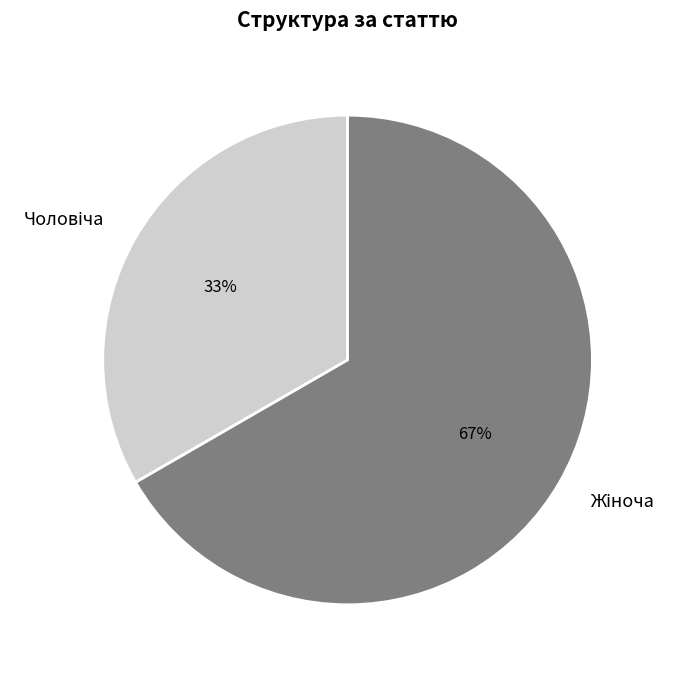

Is there a majority slice in this chart?

Yes